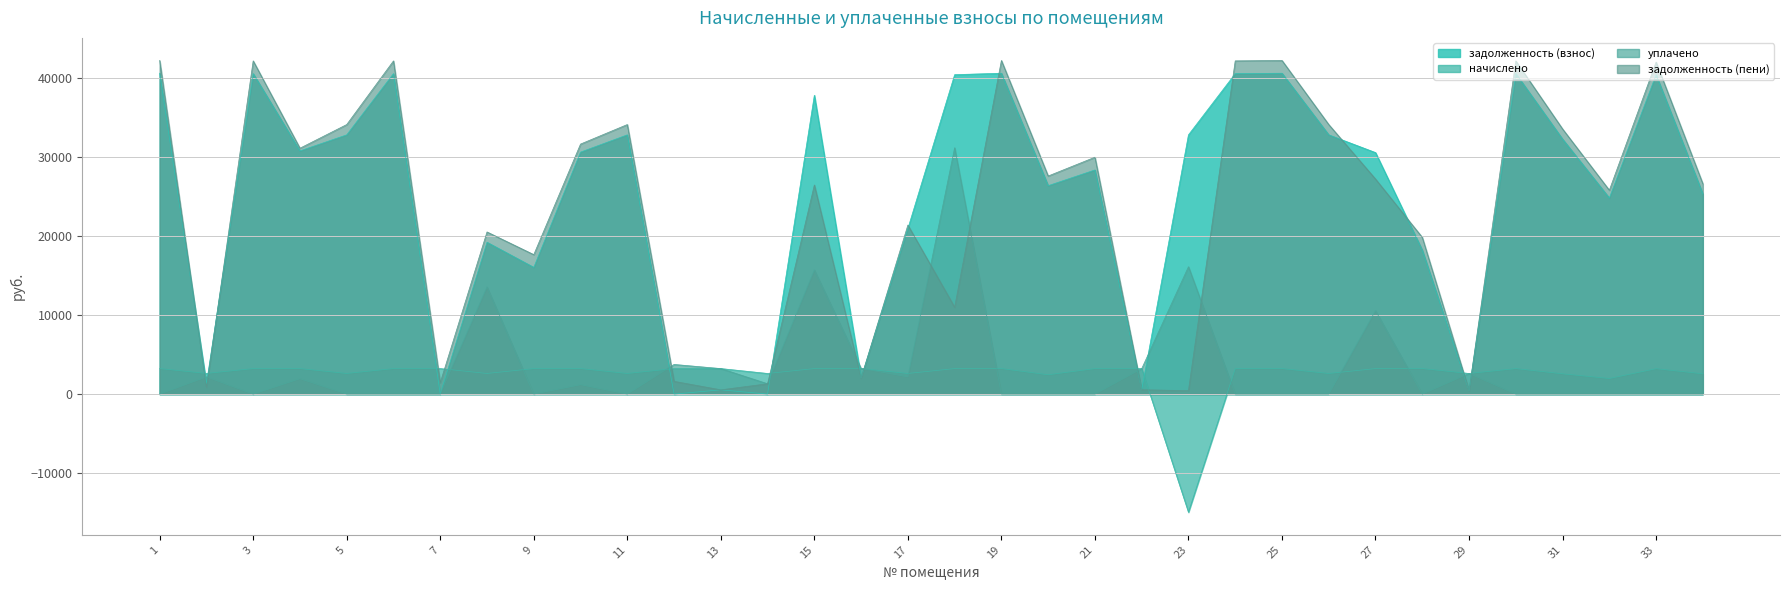

How many times do задолженность (пени) and начислено cross each other?

12